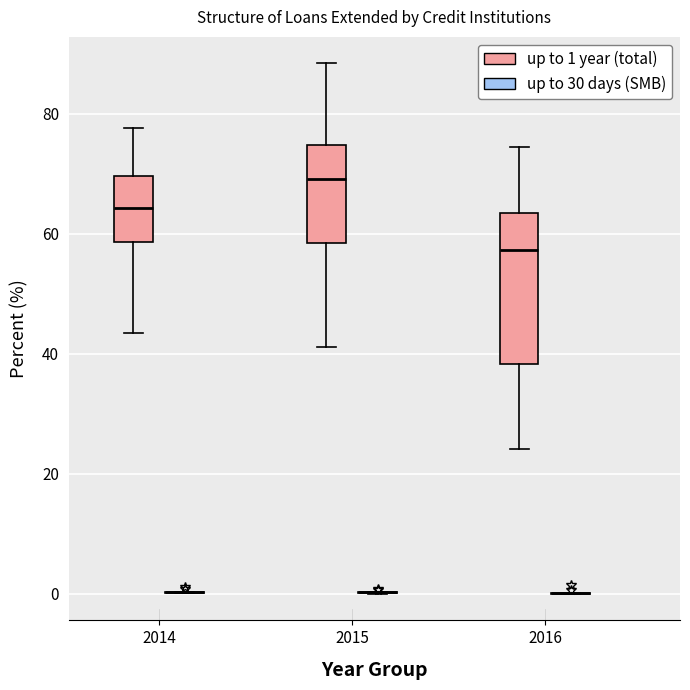

Where is the lower edge of the box for 2016 (up to 1 year (total)) on the y-axis? The values are not printed on the chart, so give them approximately, as read against the axis.

38